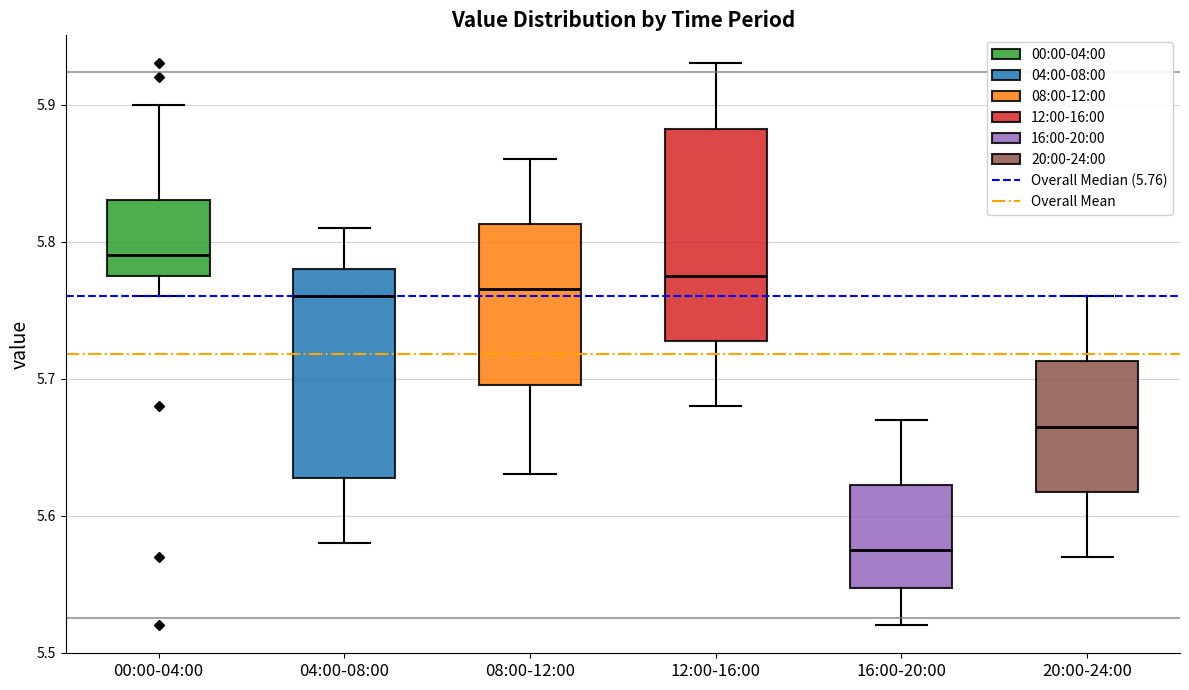

Reading left to right, transcribe this box plot: for each box, give where its median line is, the range the box spans, and where its two whiskers end, as read against the y-axis. The values are not printed on the chart, so give them approximately, as read against the axis.

00:00-04:00: median 5.79, box 5.78 to 5.83, whiskers 5.76 to 5.90
04:00-08:00: median 5.76, box 5.63 to 5.78, whiskers 5.58 to 5.81
08:00-12:00: median 5.77, box 5.70 to 5.81, whiskers 5.63 to 5.86
12:00-16:00: median 5.78, box 5.73 to 5.88, whiskers 5.68 to 5.93
16:00-20:00: median 5.58, box 5.55 to 5.62, whiskers 5.52 to 5.67
20:00-24:00: median 5.67, box 5.62 to 5.71, whiskers 5.57 to 5.76